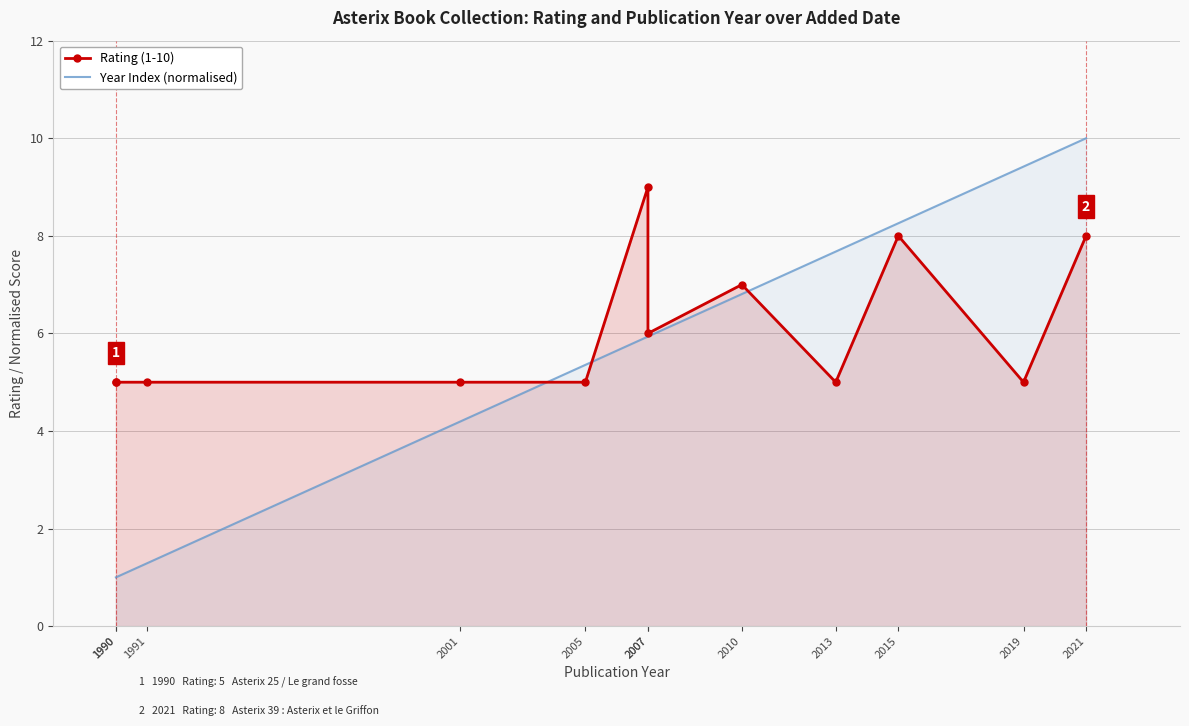

At how many categories does at least one series exceed 5?

8